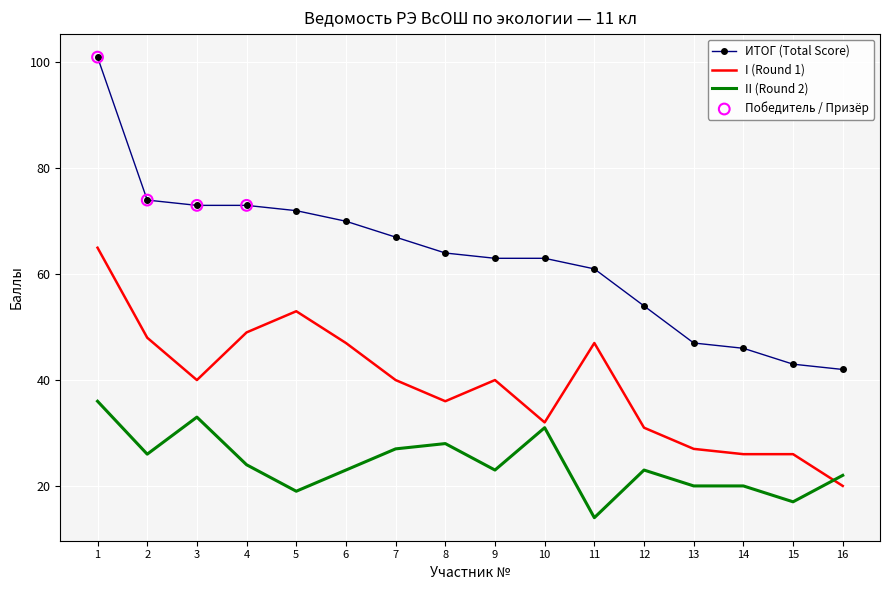

At which category is the sum across all series the highest?

1